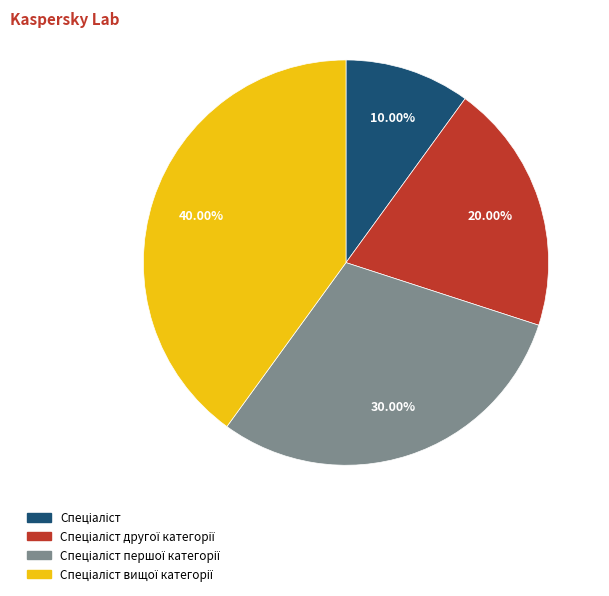

Is there a majority slice in this chart?

No